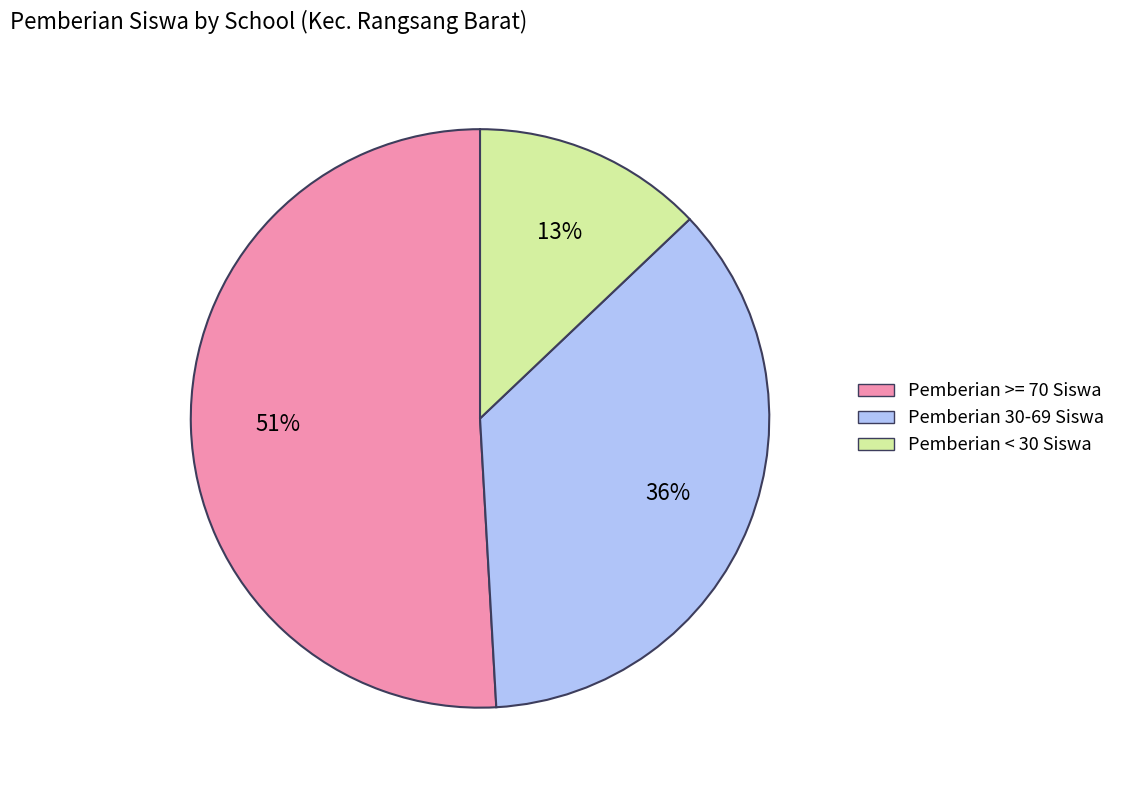

The Pemberian >= 70 Siswa slice represents 42% of the pie. True or false?

False